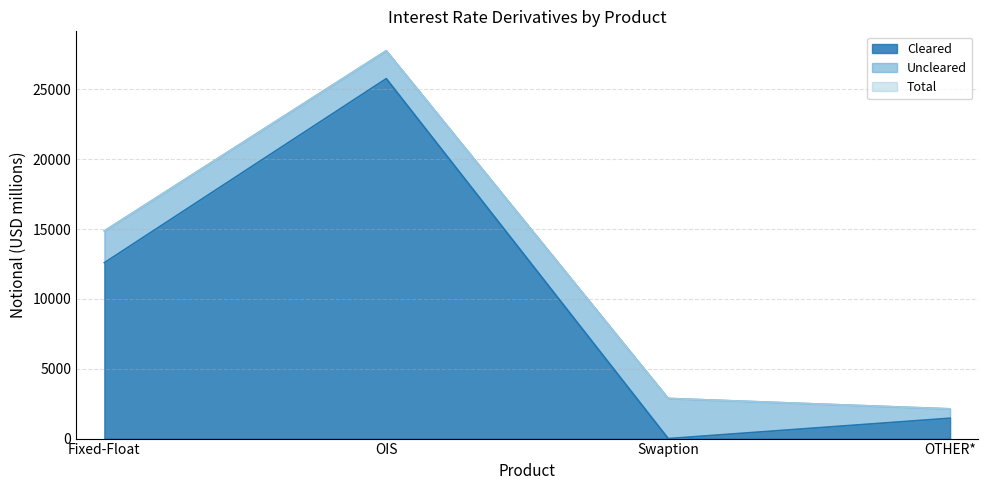

Which series has the largest total across all categories?

Total